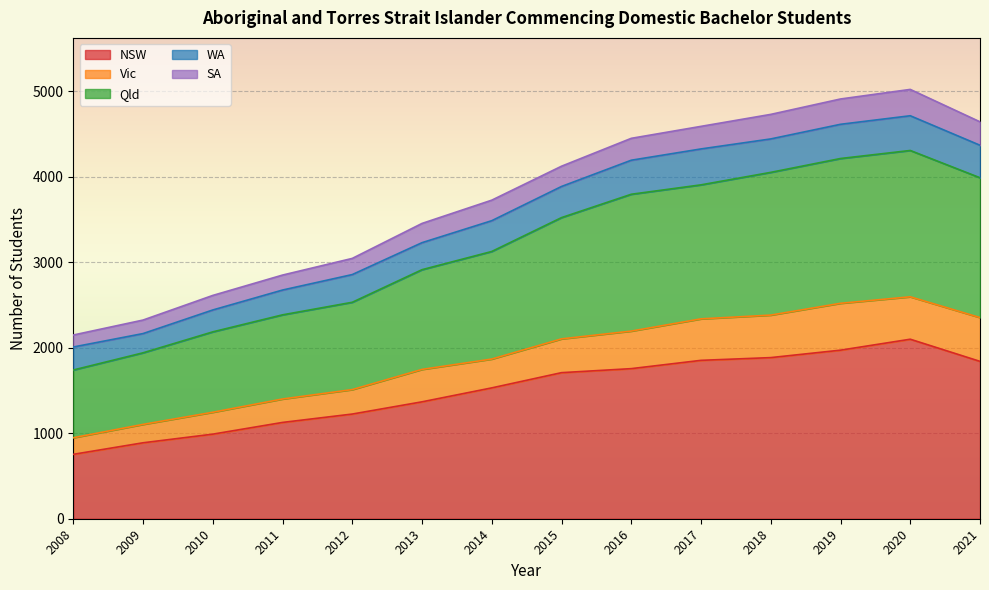

At which label does NSW reach its peak?

2020